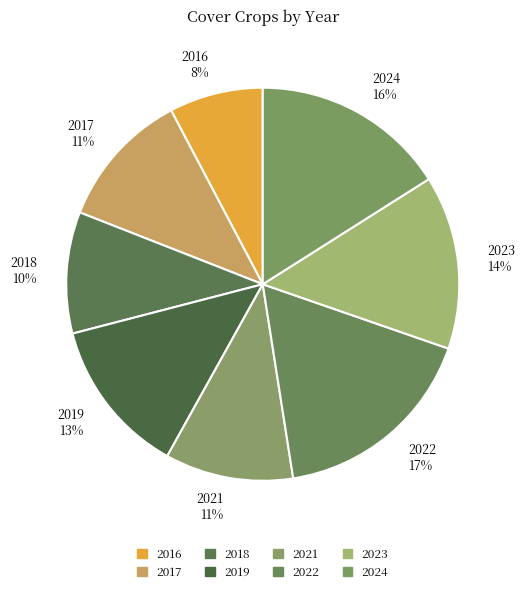

How many slices are in this pie chart?

8